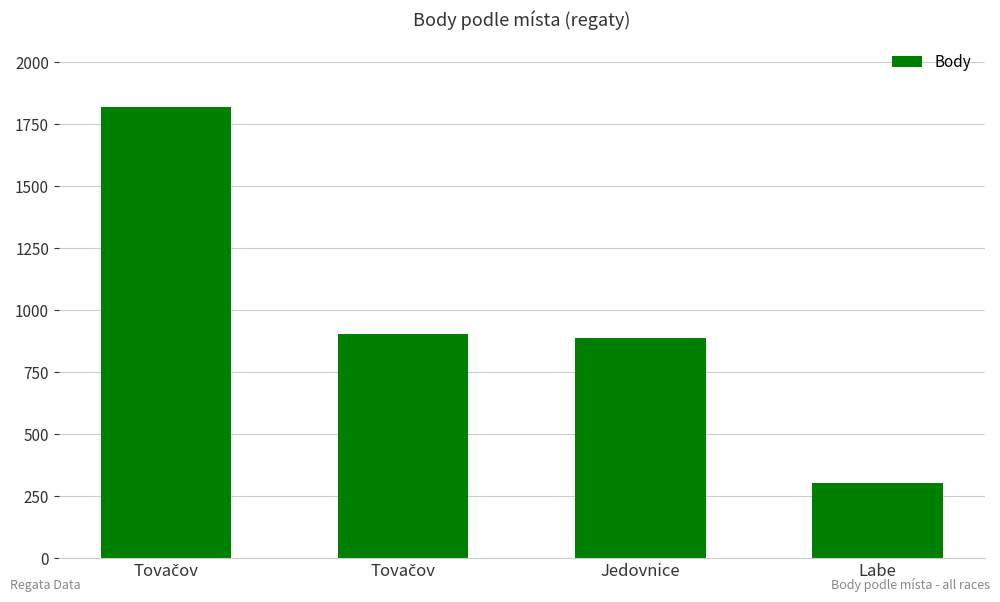

How many values are below 904?

2